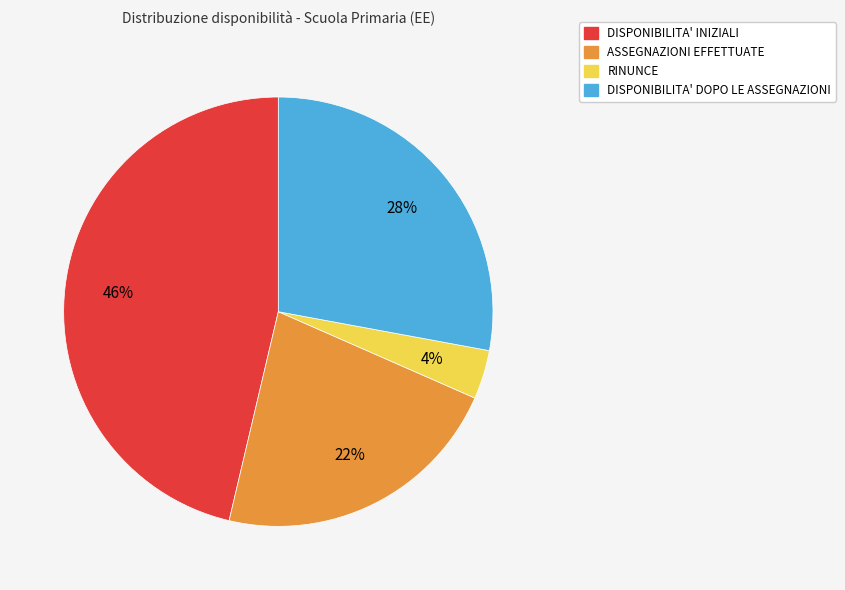

What is the smallest slice in the pie chart?

RINUNCE